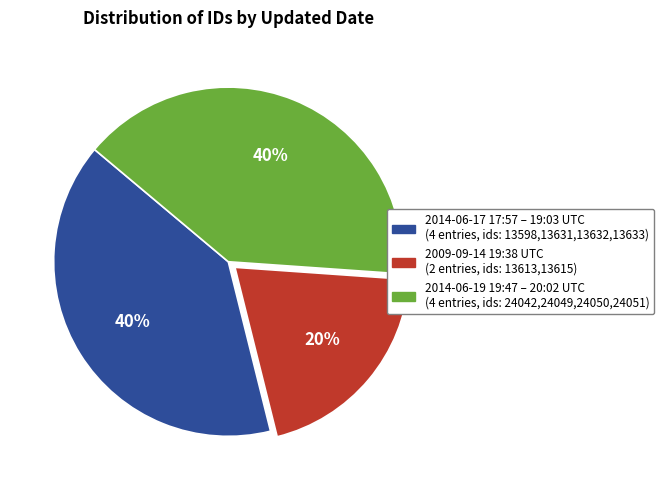

To the nearest percent, what is the average slice percentage?

33%